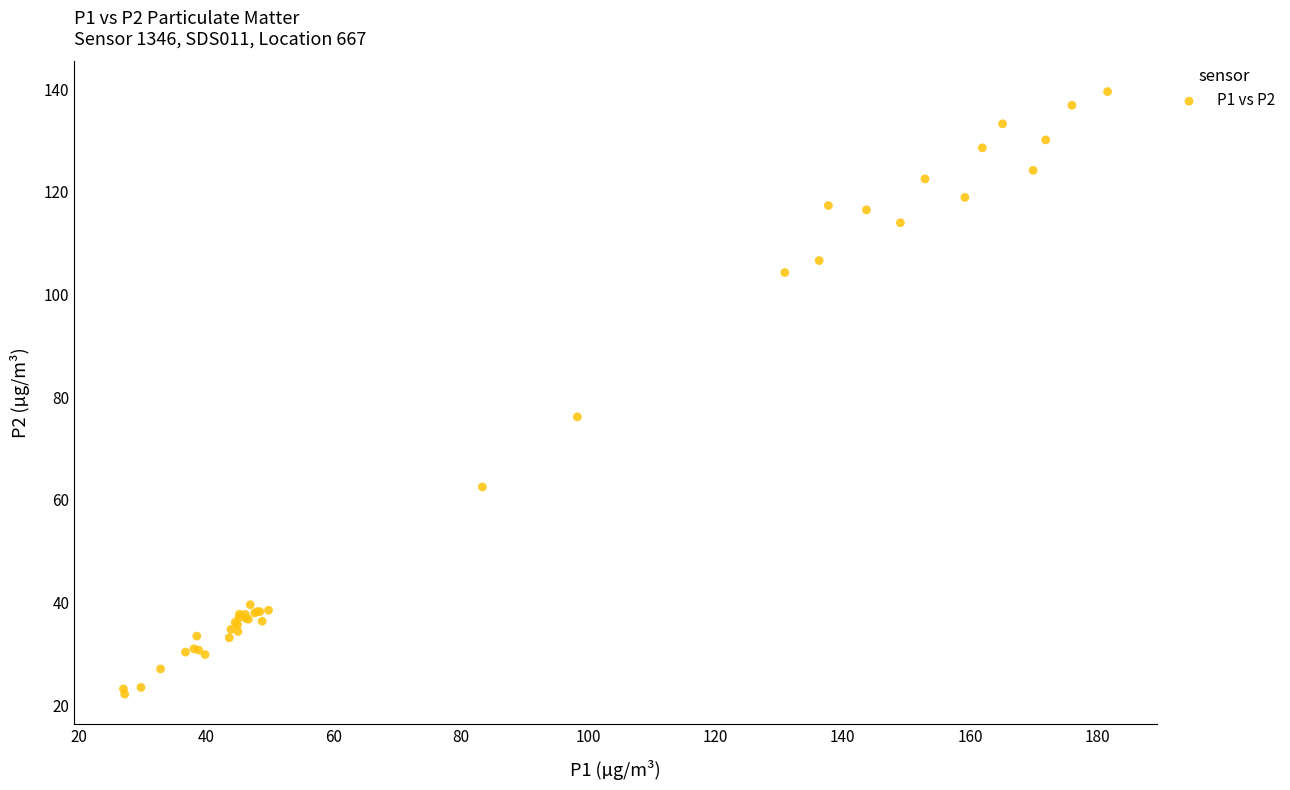

What Y value in the scatter plot is closest to 80?

76.2